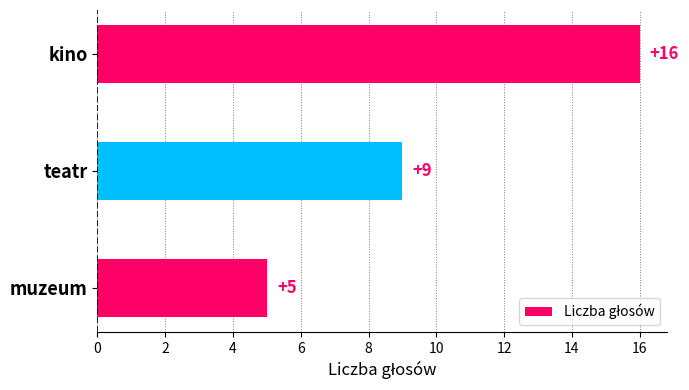

List the labels in order of value, largest first.

kino, teatr, muzeum